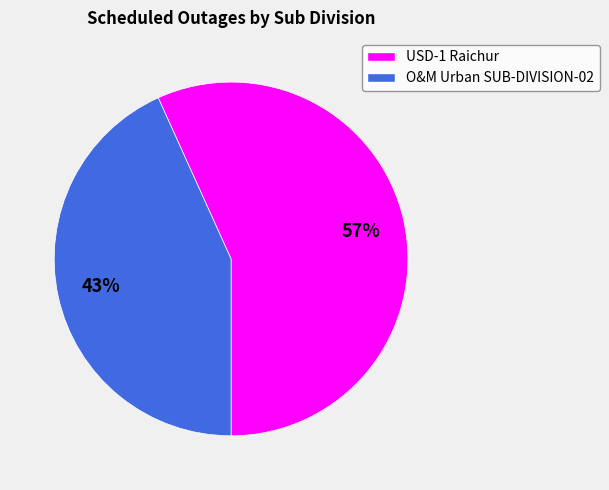

To the nearest percent, what is the difference between the USD-1 Raichur and O&M Urban SUB-DIVISION-02 slice percentages?

14%